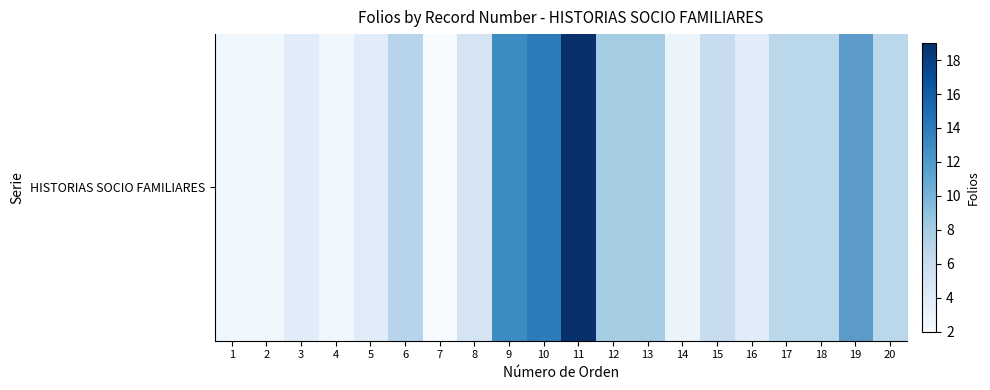

What is the greatest value displayed?

11.4